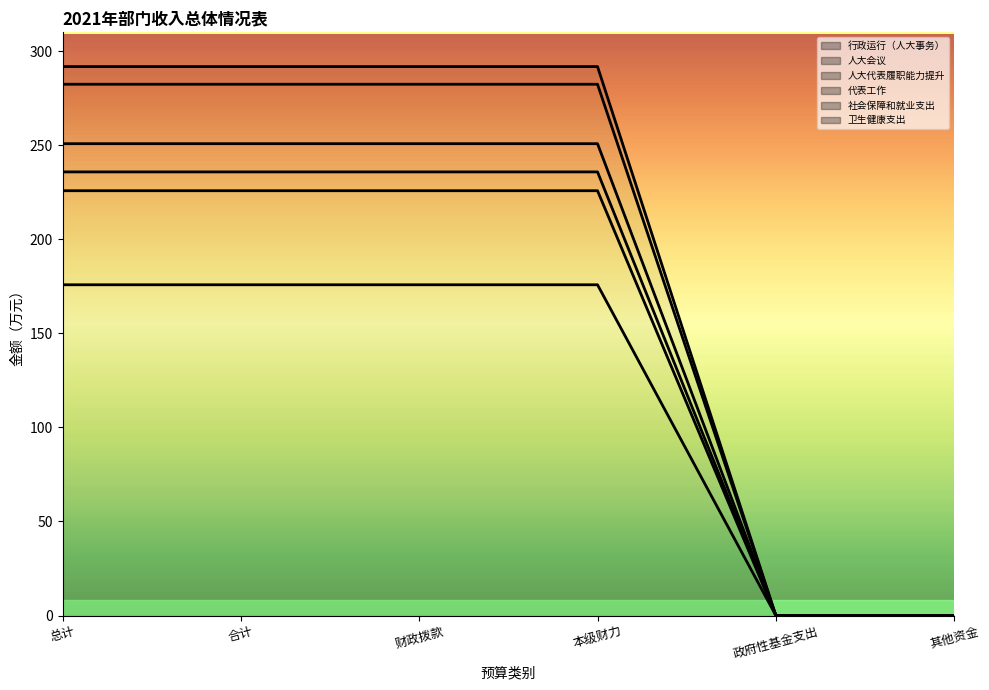

How many lines are shown in the chart?

6